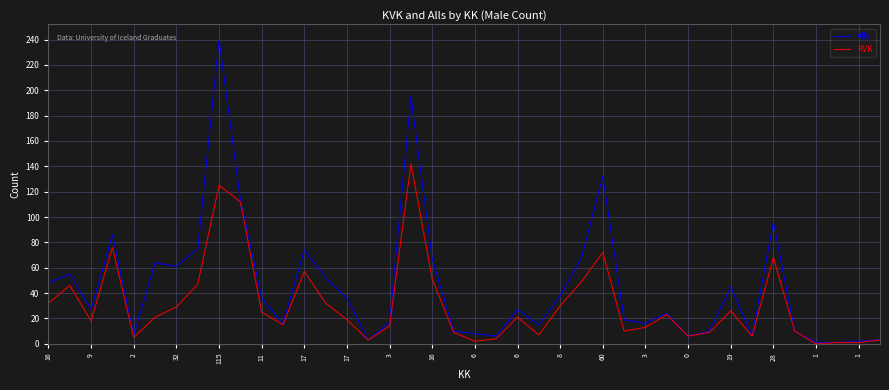

Rank the series by their average value, from highest to lowest.

Alls, KVK